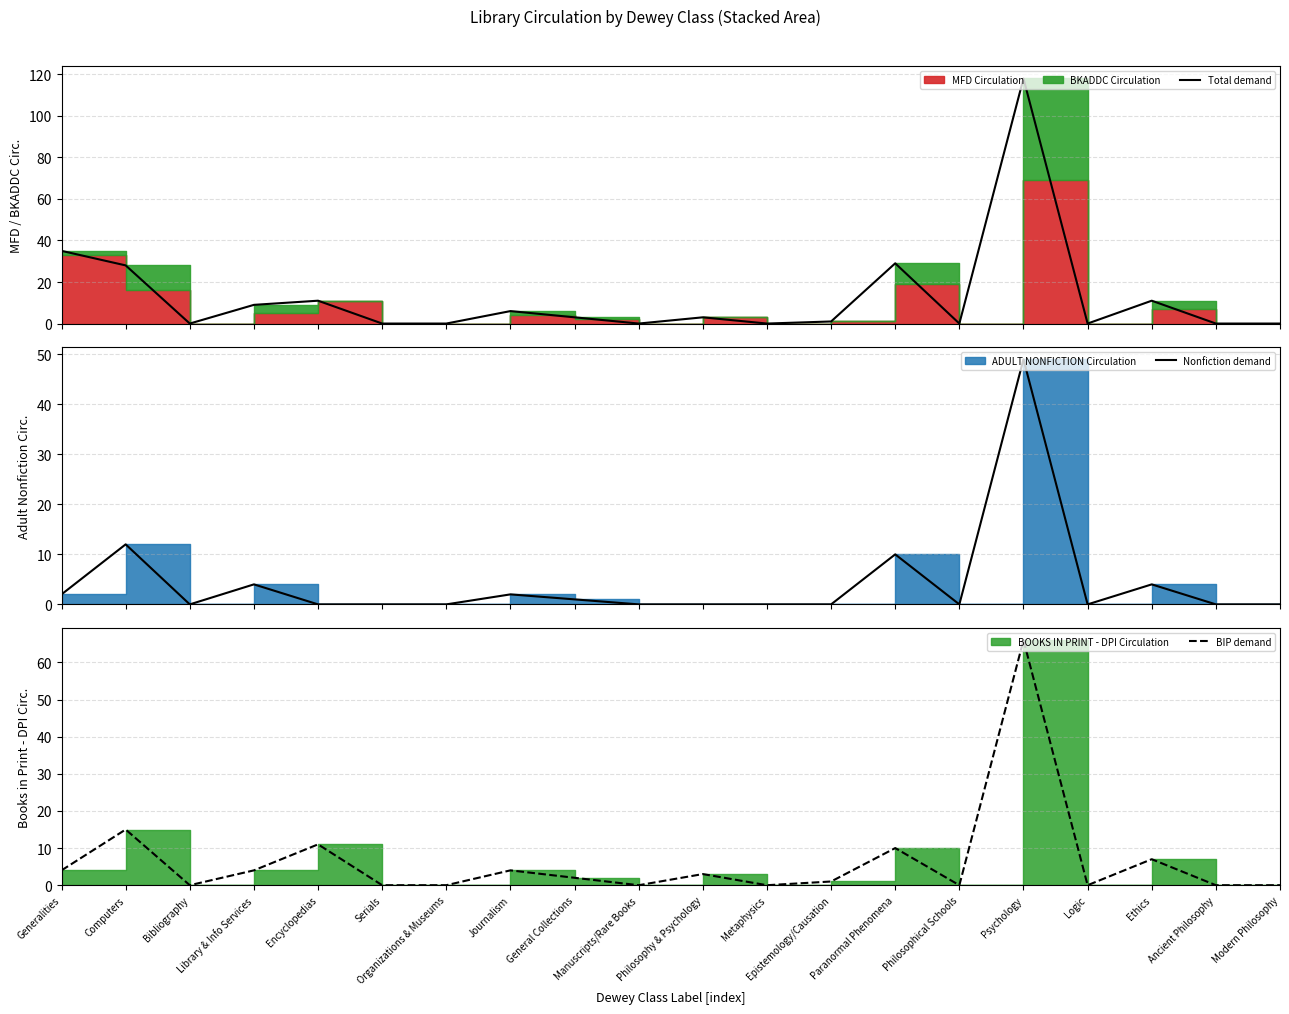

Rank the series by their average value, from highest to lowest.

Total demand, BIP demand, Nonfiction demand